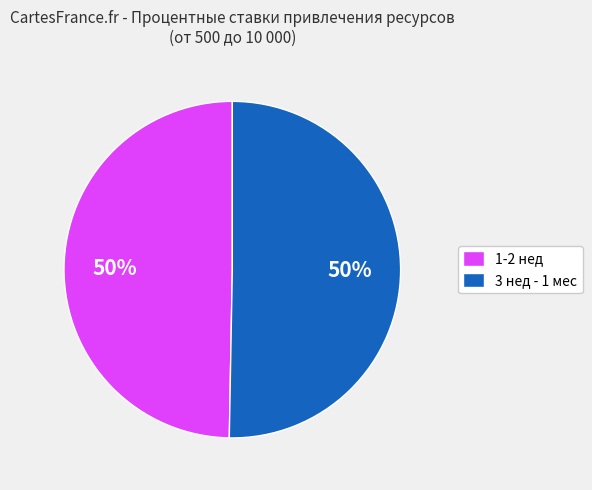

Approximately how many times larger is the value at 3 нед - 1 мес compared to 1-2 нед?

1.0